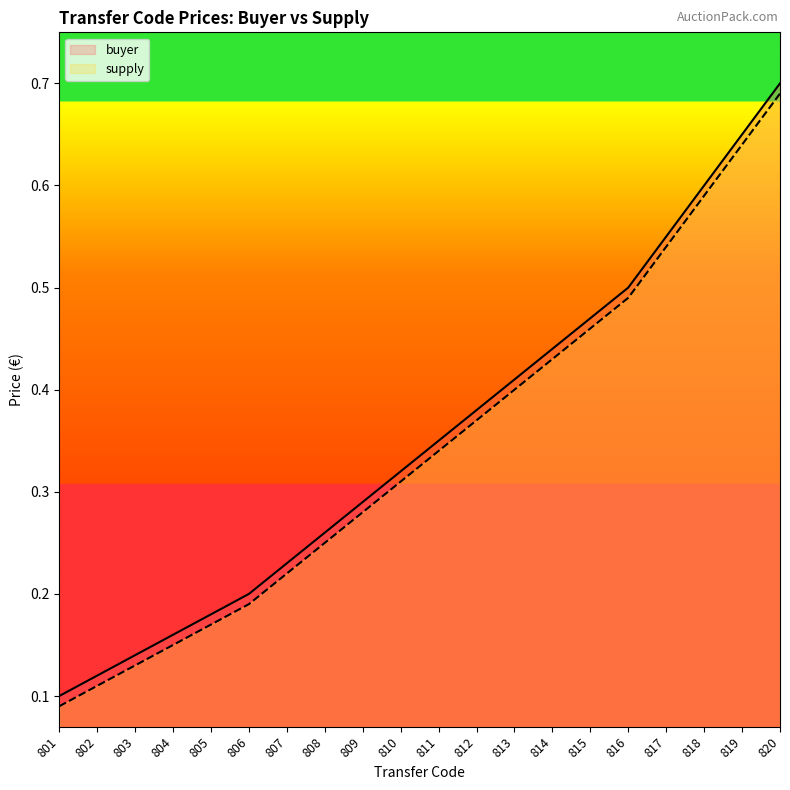

List the series in order of their overall mean, highest first.

buyer, supply